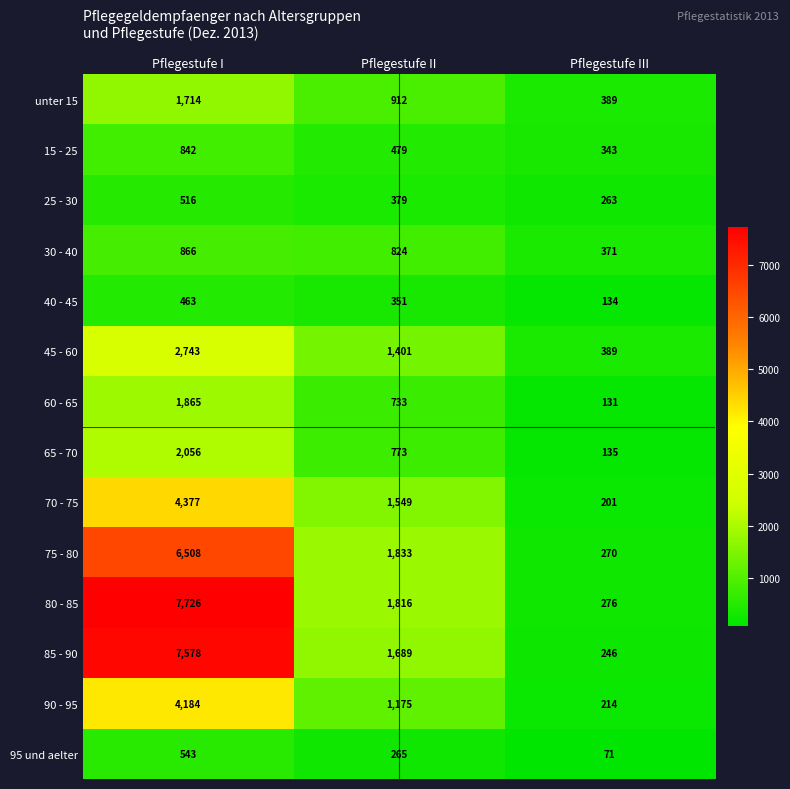

At which label does 70 - 75 first exceed 1549?

Pflegestufe I